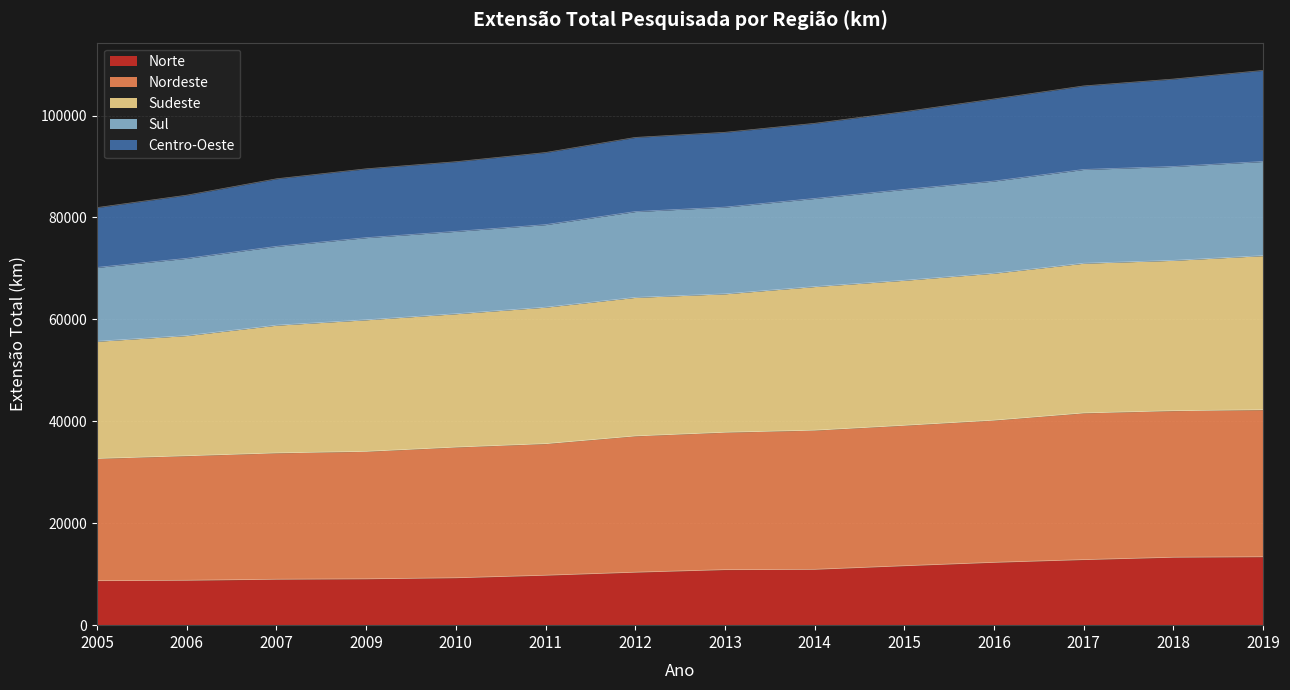

True or false: Sul and Sudeste intersect in this chart.

False